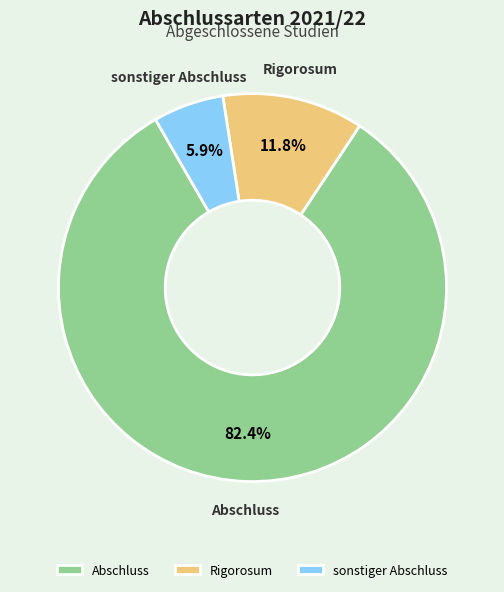

To the nearest percent, what is the average slice percentage?

33%